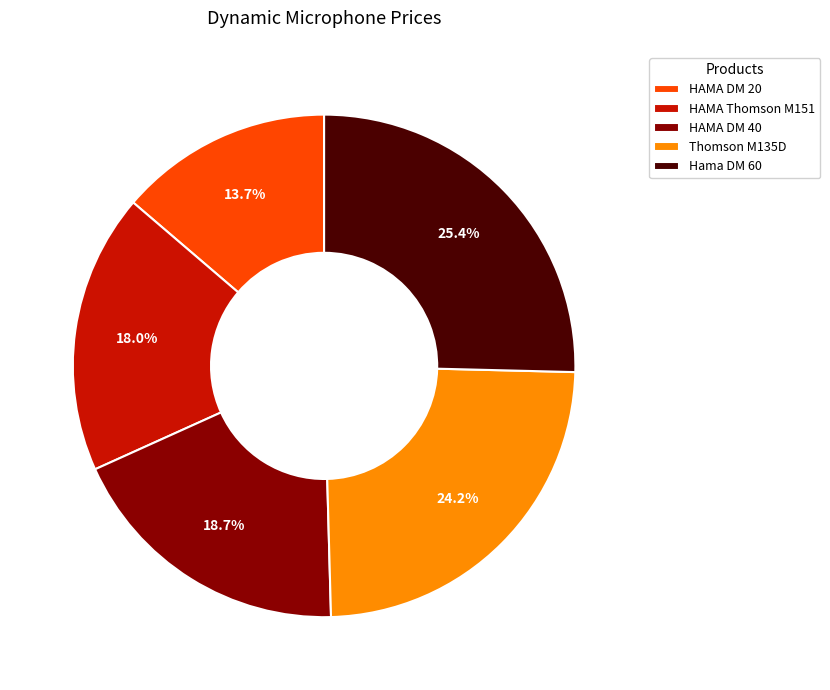

How many segments does this pie chart have?

5